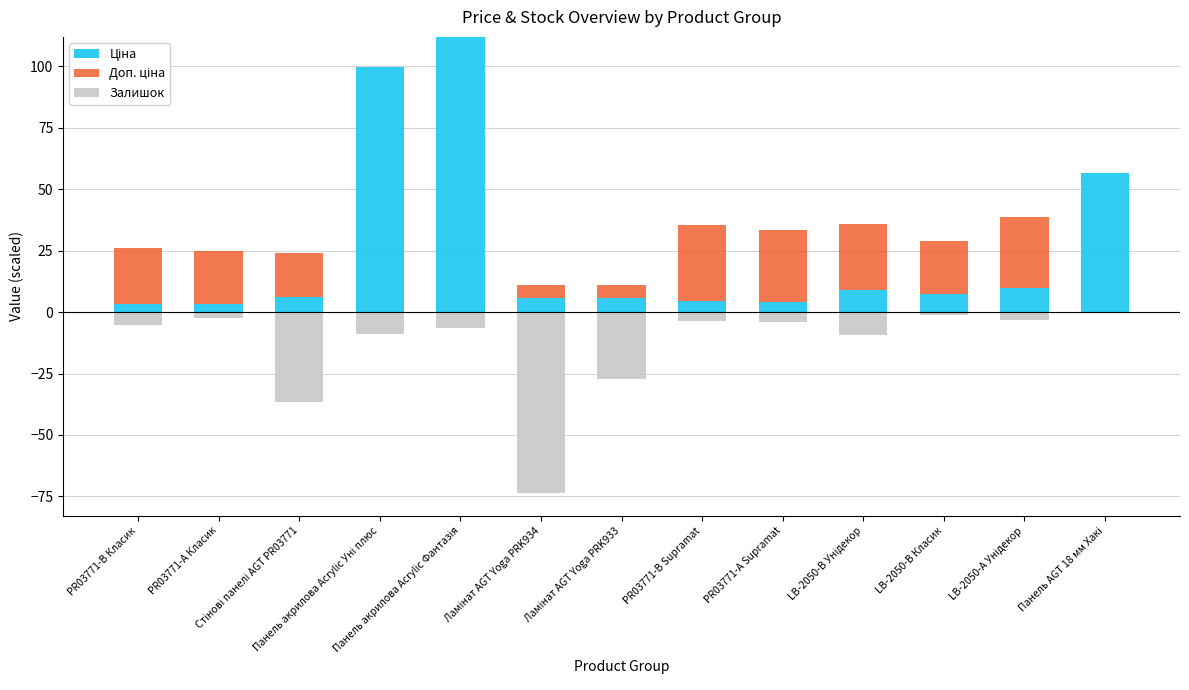

Are the bars horizontal?

No